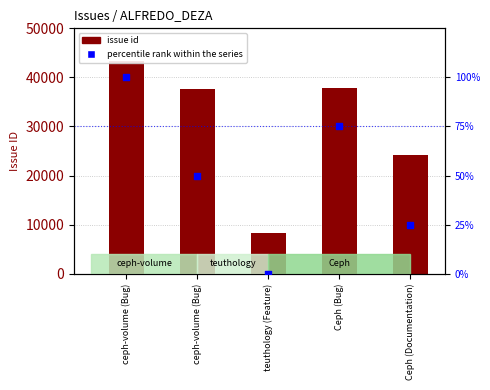

Which series contains the lowest Y value?

percentile rank within the series